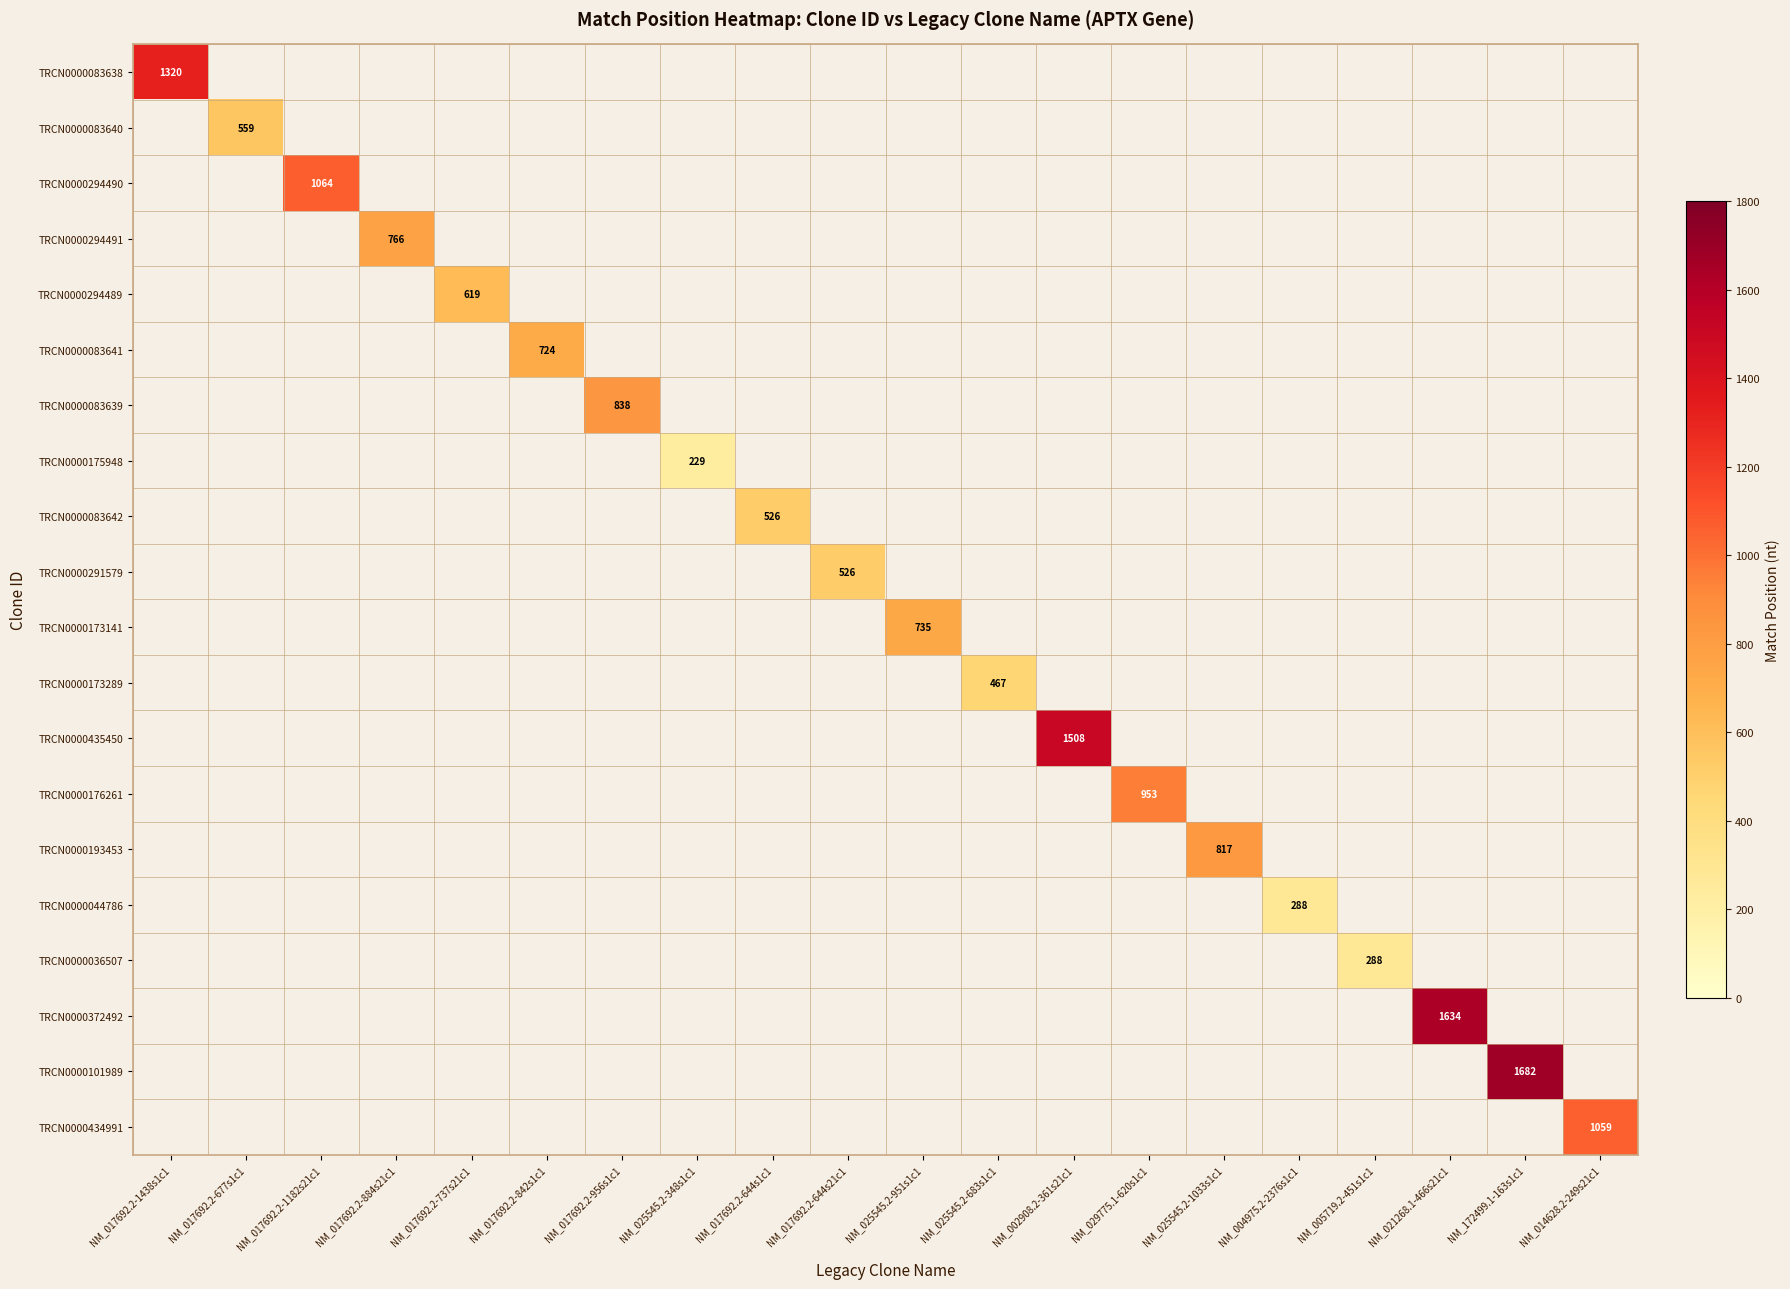

Is it true that TRCN0000176261 equals 200 at NM_029775.1-620s1c1?

False